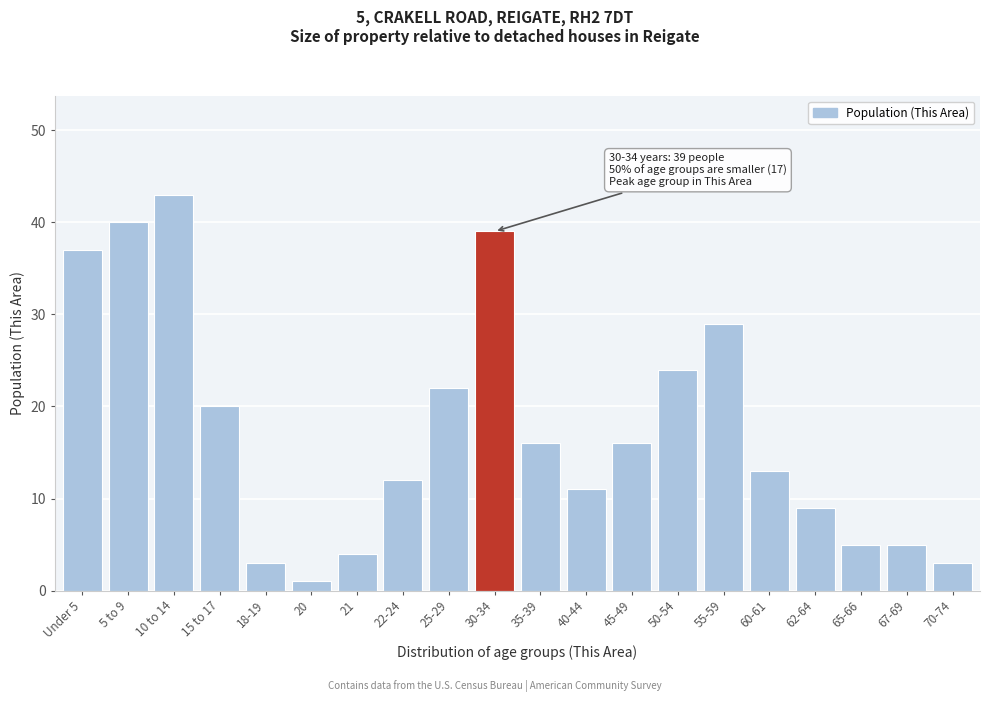

Reading left to right, transcribe all the data shown in this chart.

37	40	43	20	3	1	4	12	22	39	16	11	16	24	29	13	9	5	5	3